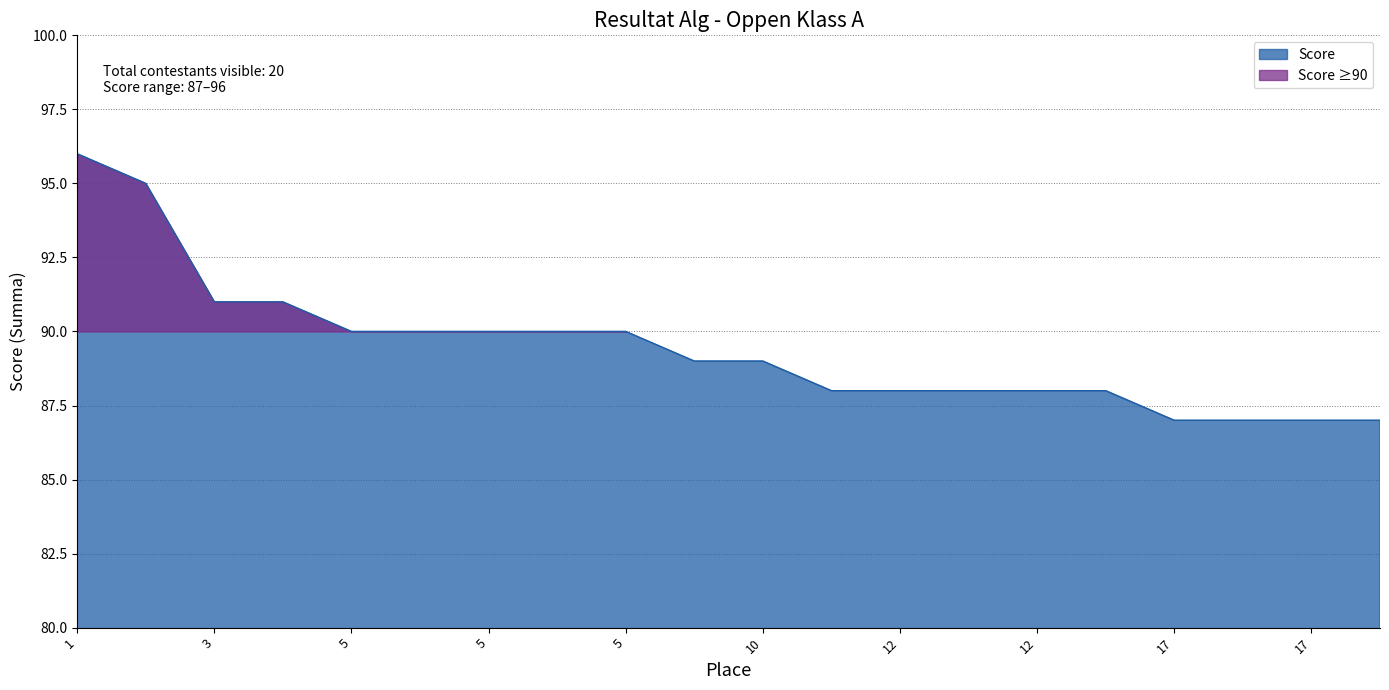

Reading left to right, list all the values displayed in this chart.

96	95	91	91	90	90	90	90	90	89	89	88	88	88	88	88	87	87	87	87